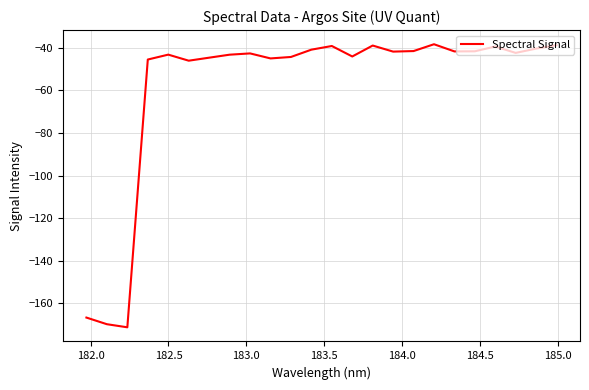

What is the difference between the maximum and minimum values?

132.8